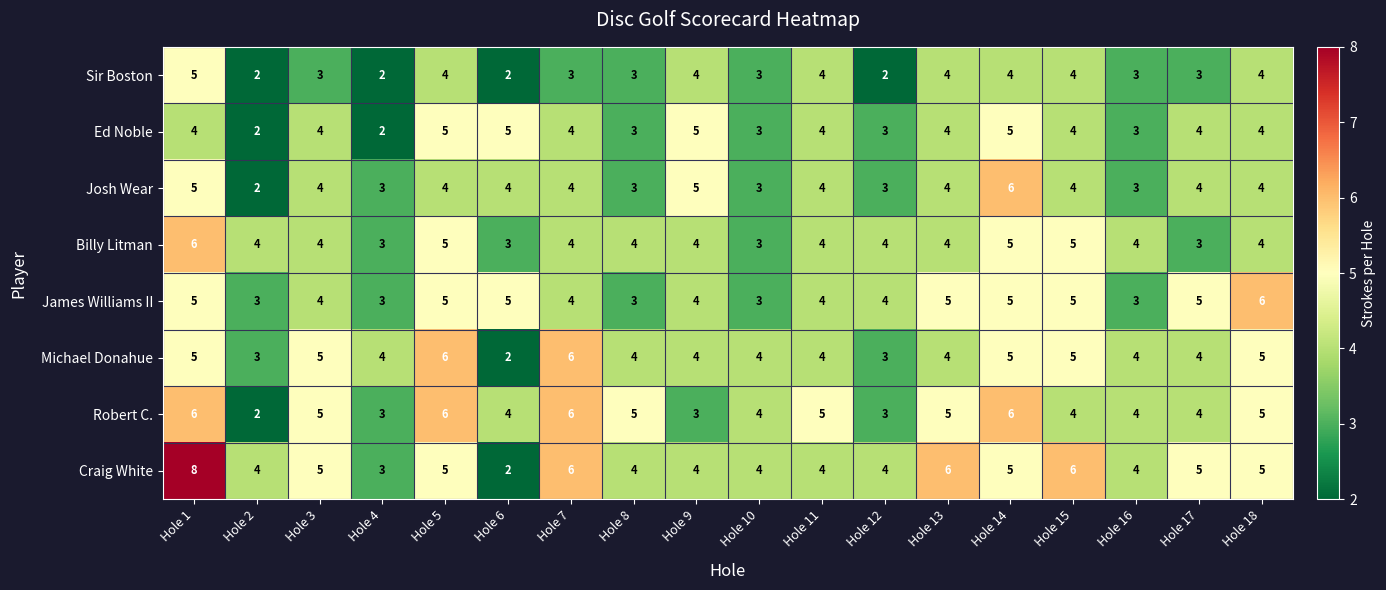

Where does the Robert C. series first go above 5?

Hole 1